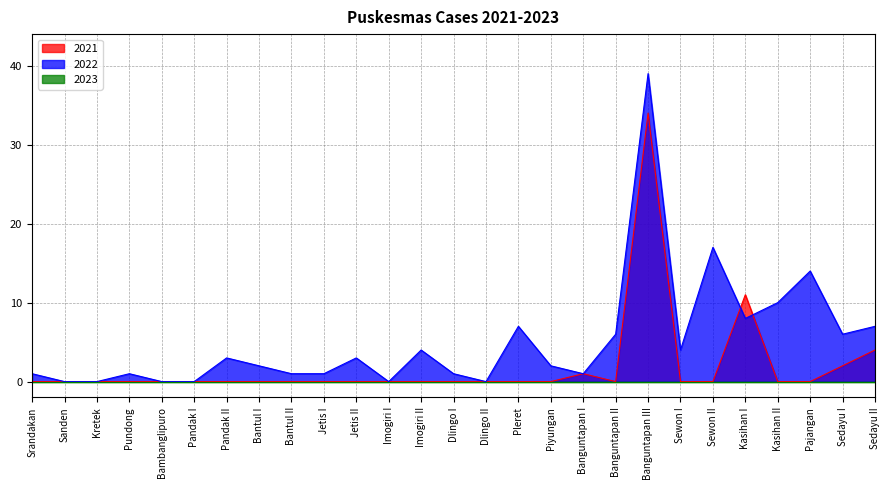

At which category does 2022 reach its first local valley?

Imogiri I